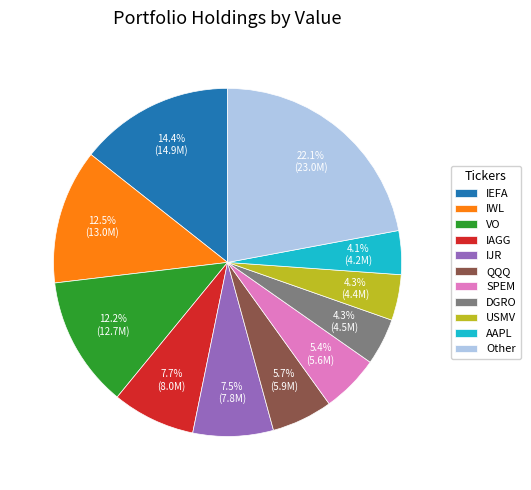

Count the number of slices in the pie.

11